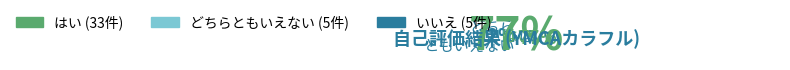

Is はい the majority of the pie?

Yes